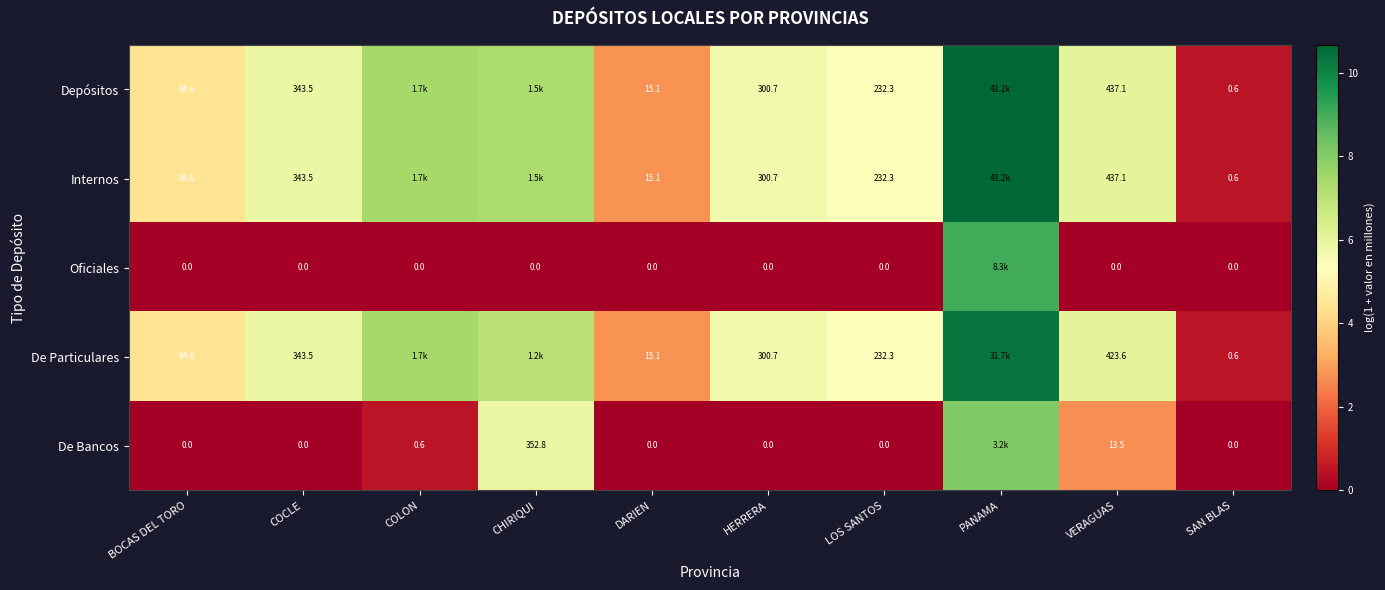

Is the value of De Bancos at CHIRIQUI greater than the value of Oficiales at BOCAS DEL TORO?

Yes